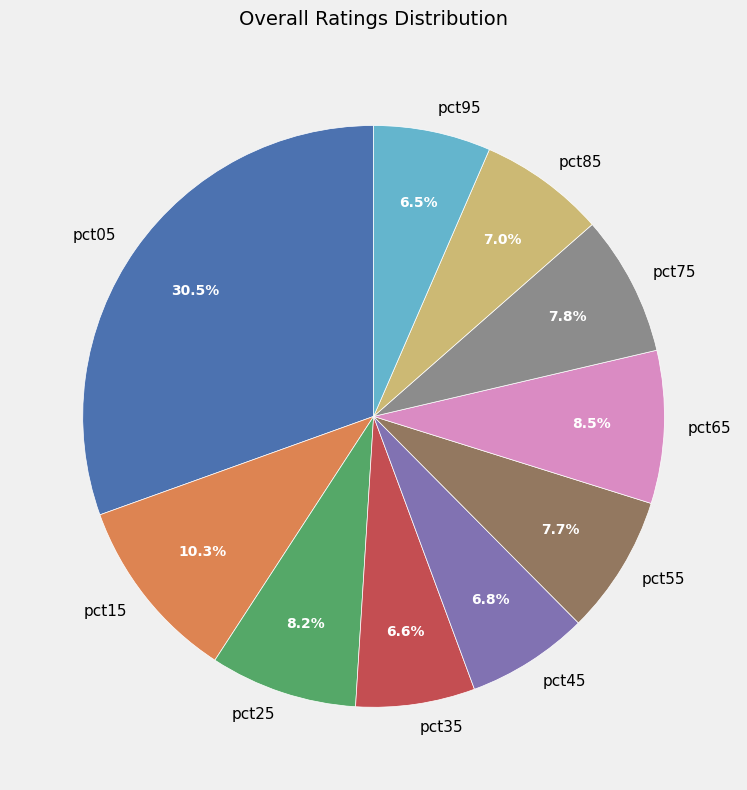

How many slices are in this pie chart?

10